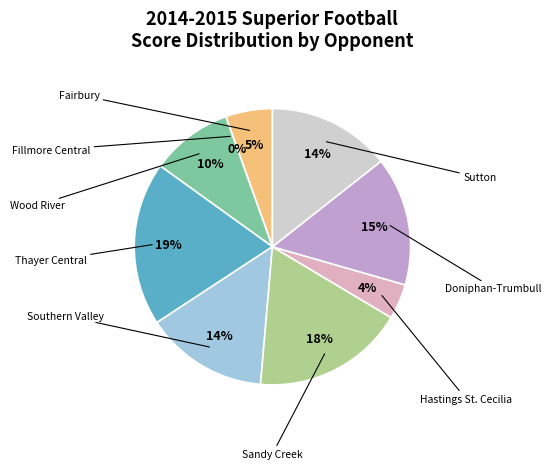

What is the smallest slice in the pie chart?

Fillmore Central